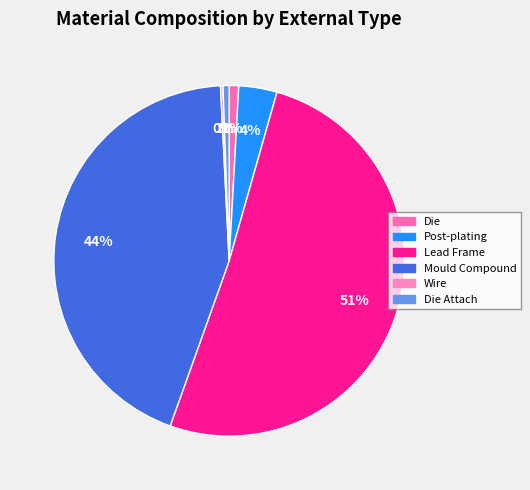

How many segments does this pie chart have?

6